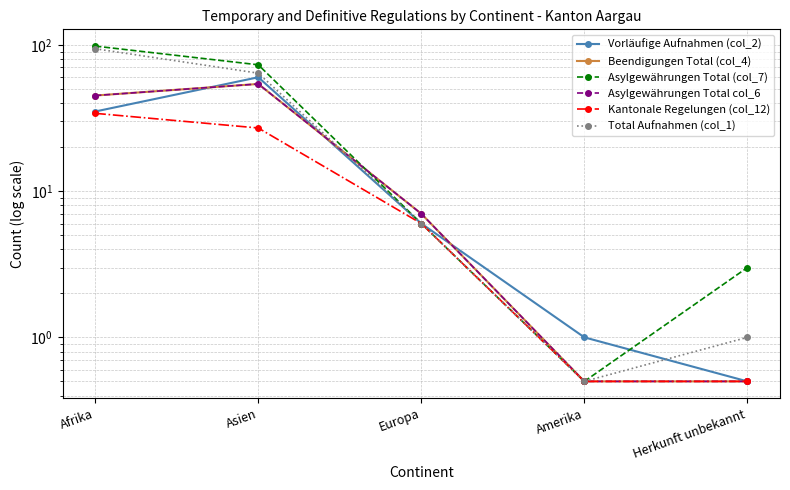

After their last crossing, which series has the higher values: Asylgewährungen Total col_6 or Asylgewährungen Total (col_7)?

Asylgewährungen Total col_6